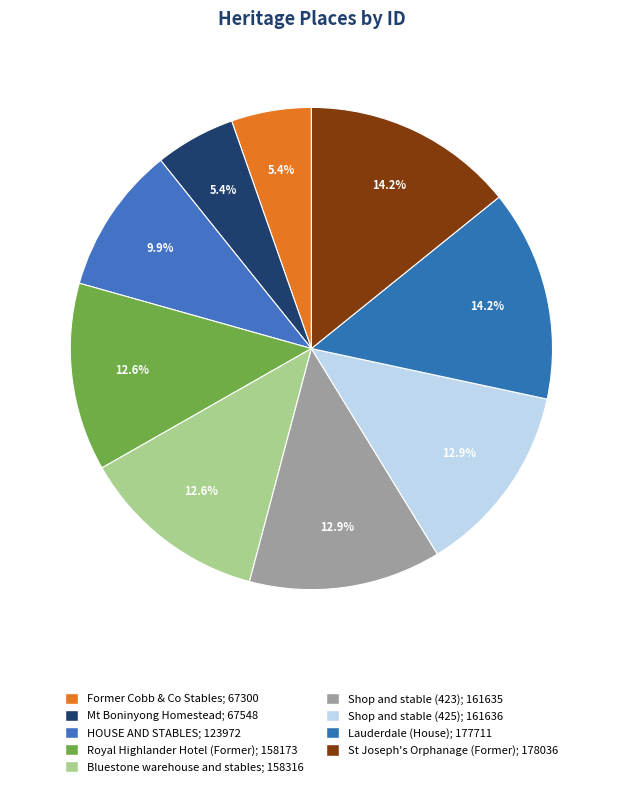

How many segments does this pie chart have?

9